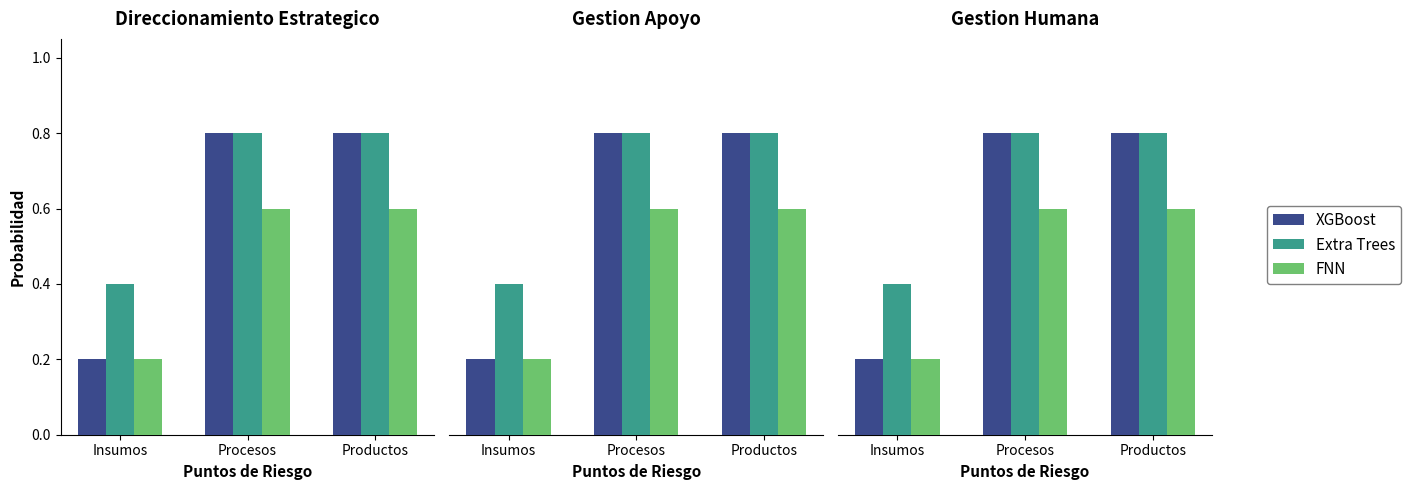

What is the minimum value shown in the chart?

0.2